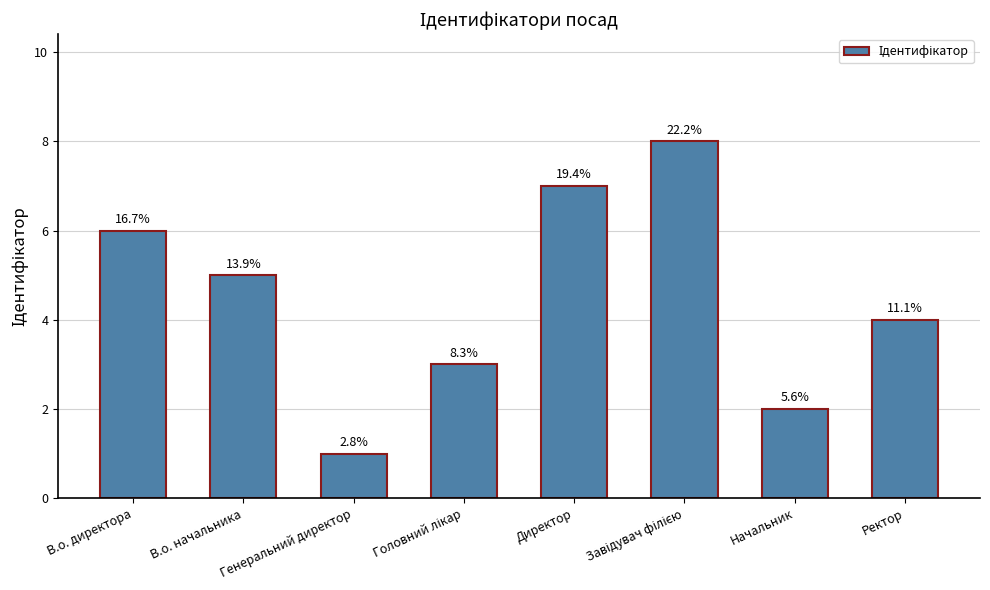

What is the average value?

4